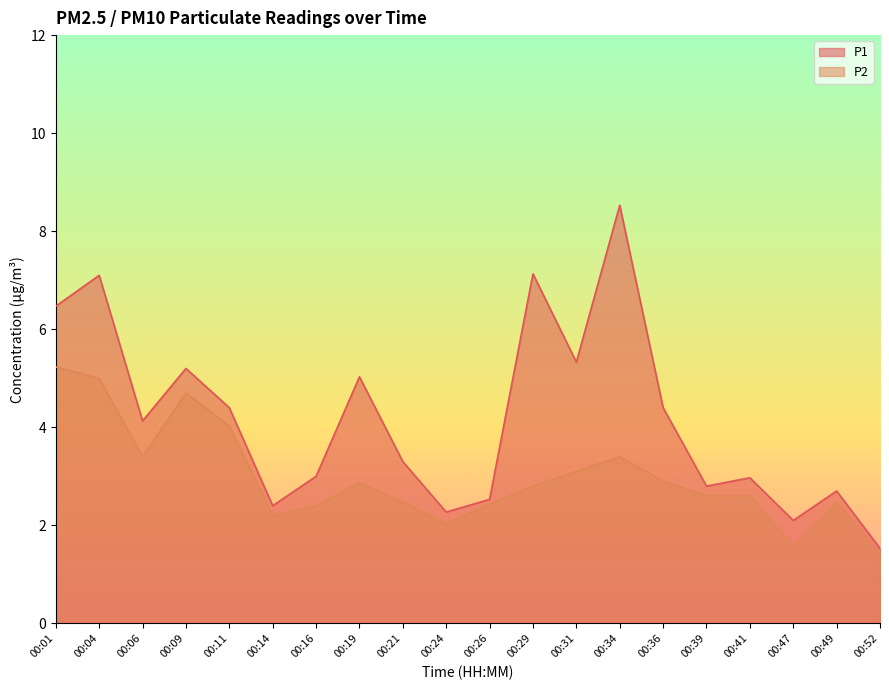

At how many categories does at least one series exceed 6?

4